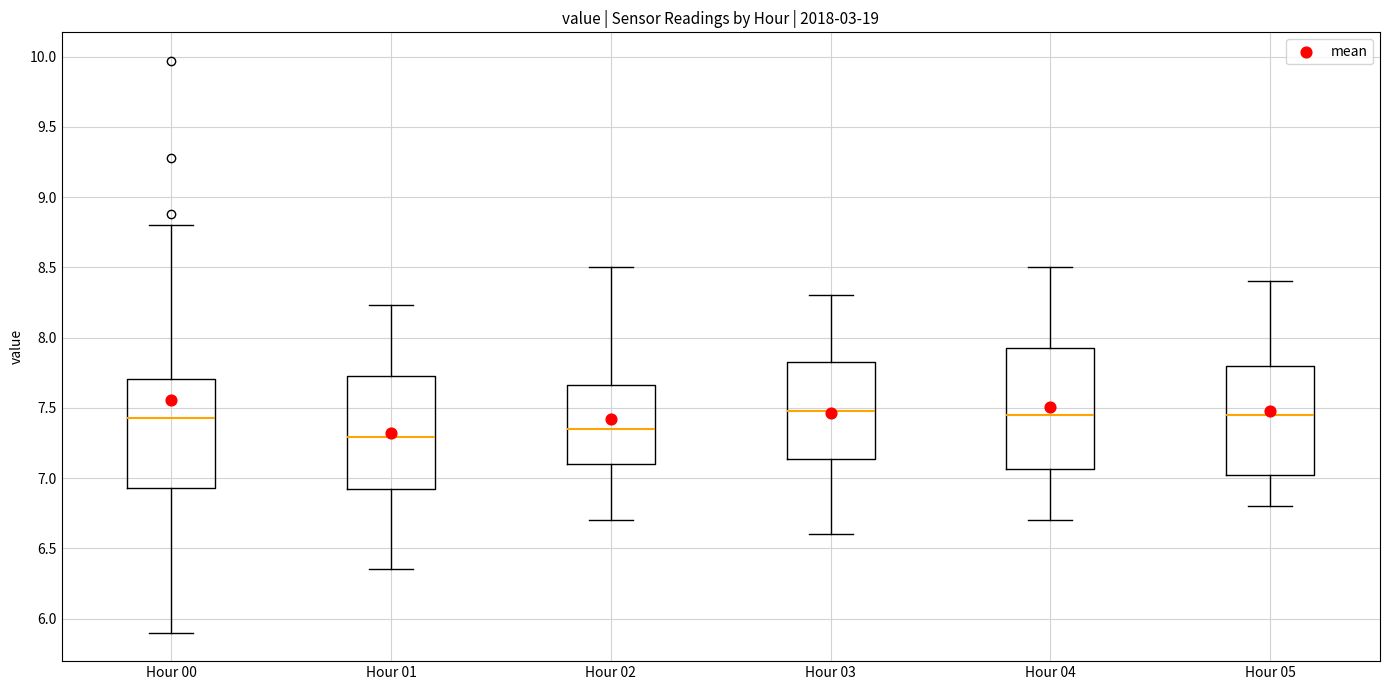

Which box has the lowest median line?

Hour 01